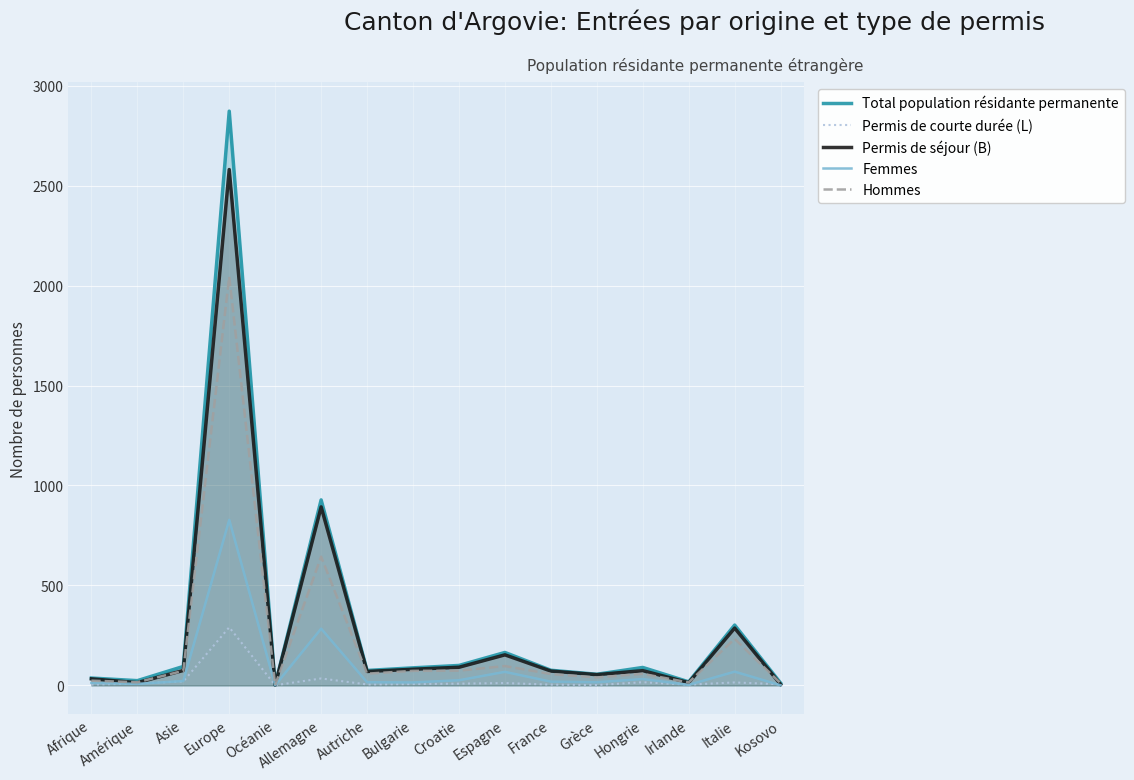

What is the average value of the Hommes series?

220